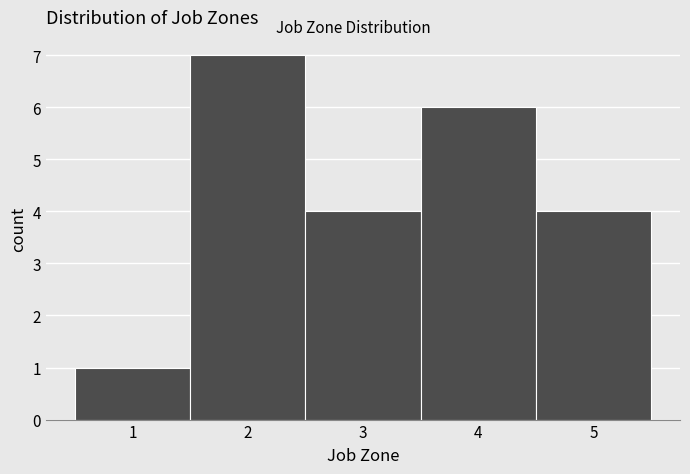

How tall is the bar that spans 0.5 to 1.5 on the x-axis? The values are not printed on the chart, so give them approximately, as read against the axis.

1